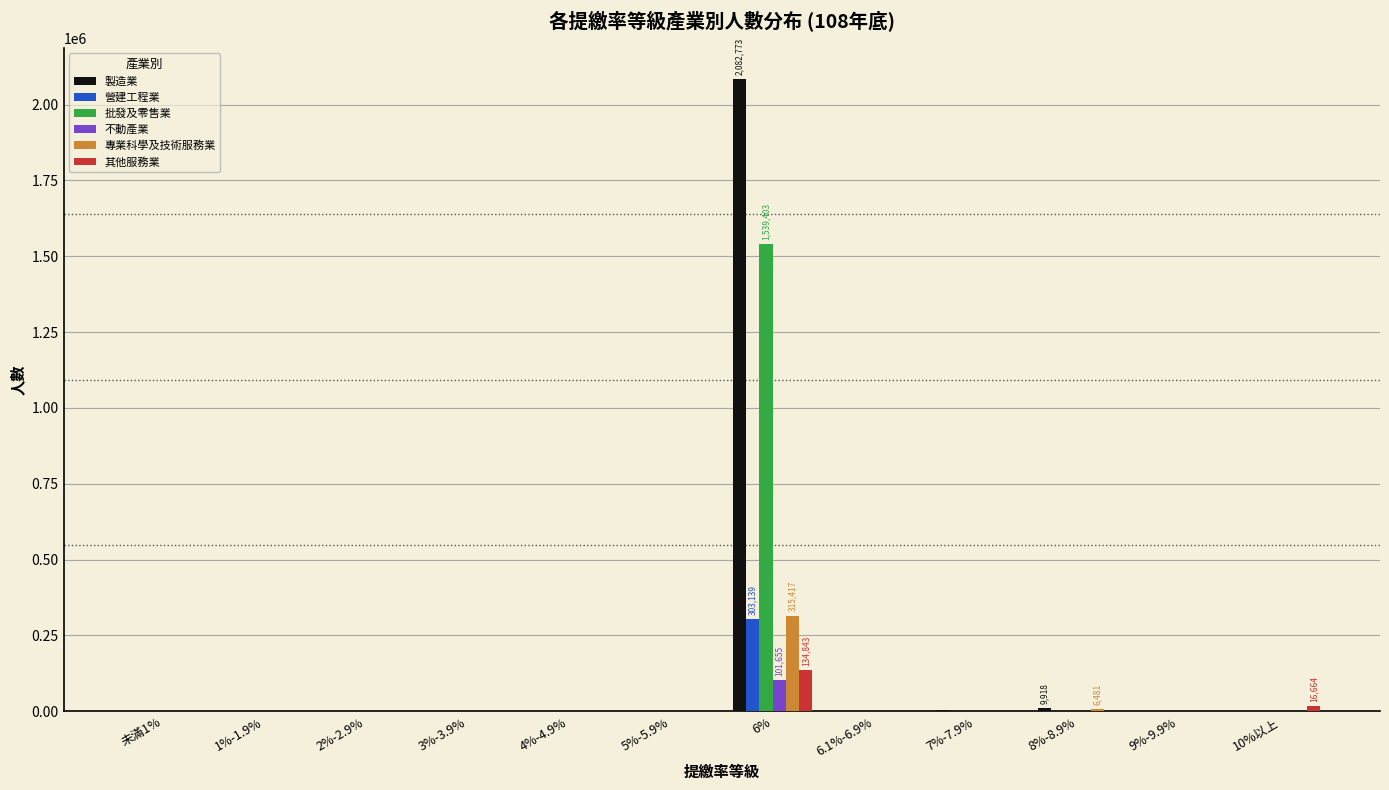

What is the sum of all 專業科學及技術服務業 values?

323638